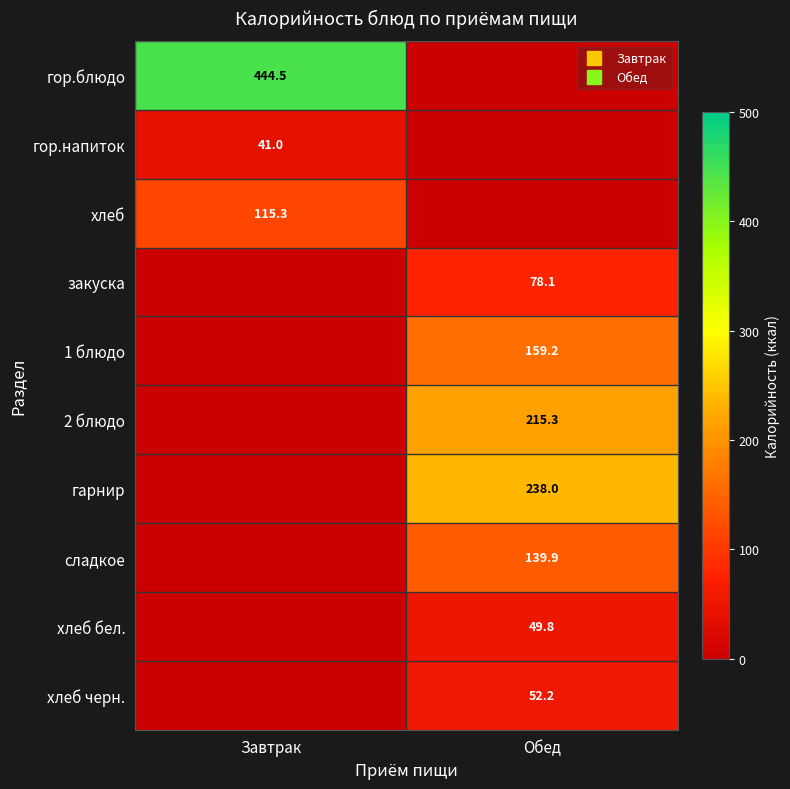

Is it true that гор.блюдо equals 0.0 at Обед?

True